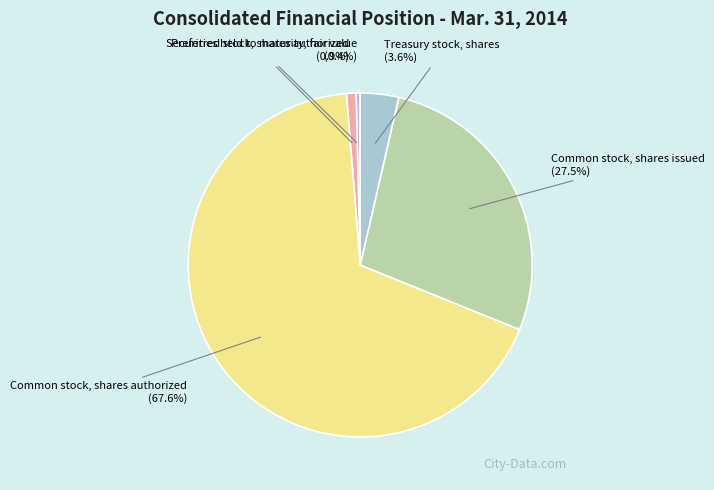

Do Preferred stock, shares authorized and Common stock, shares issued together represent more than half of the pie?

No